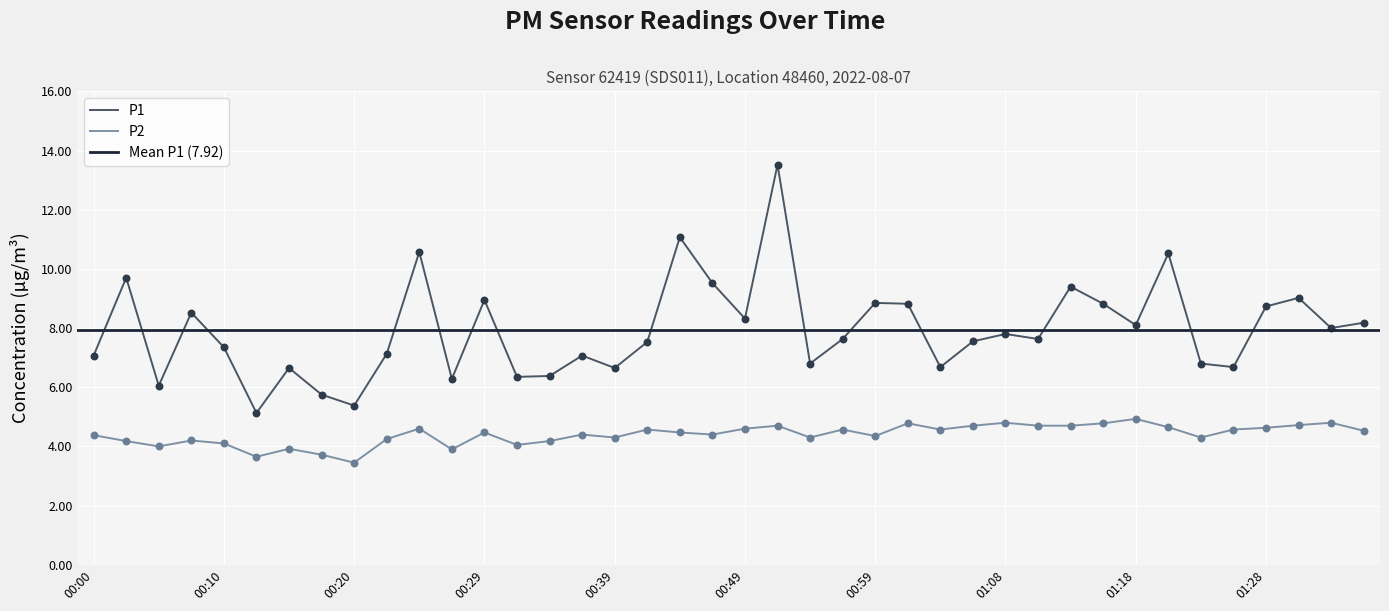

Which series has the largest total across all categories?

P1